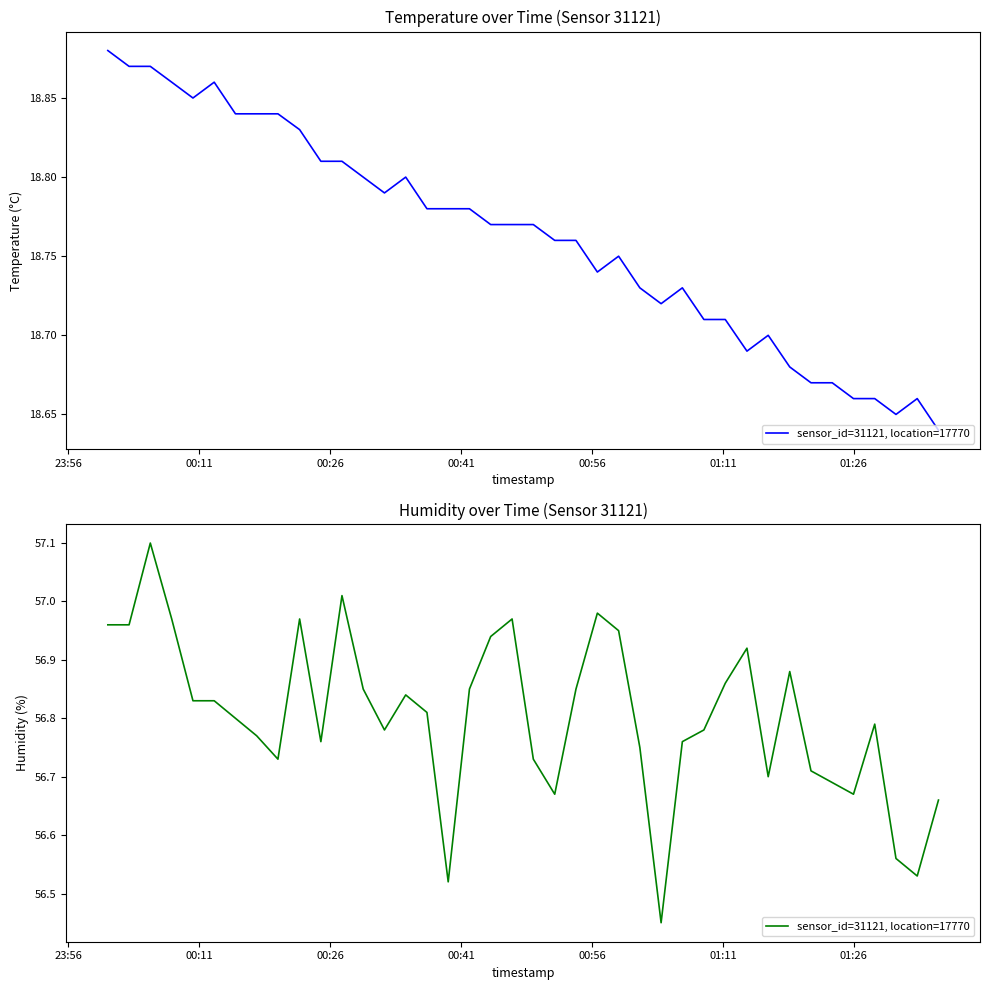

True or false: the data shows 80.7 at 23:56.

False